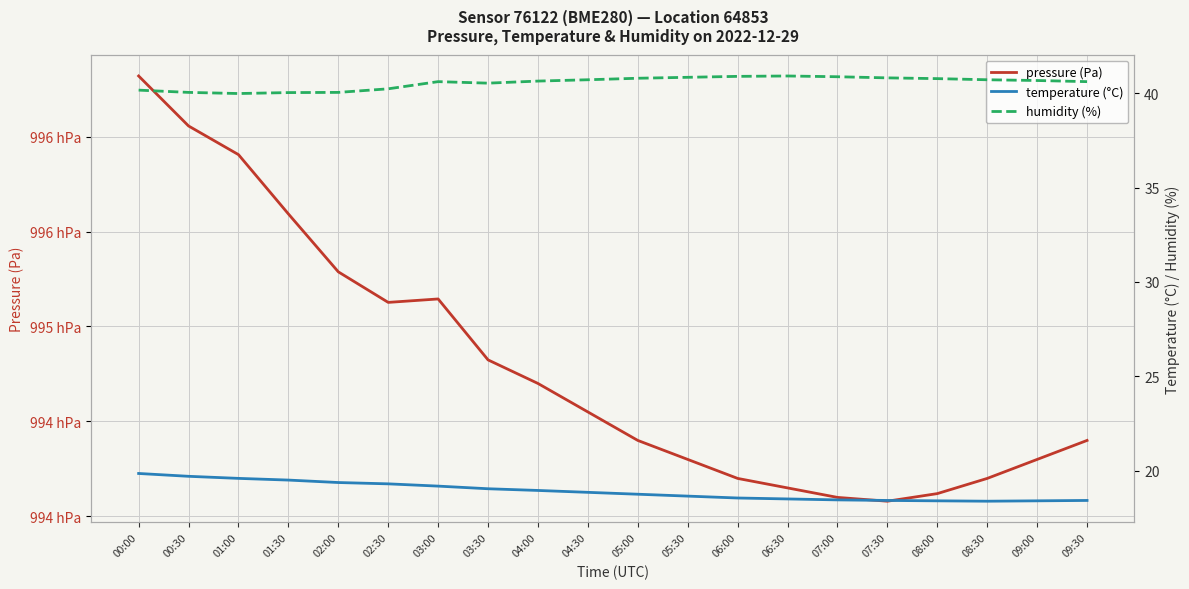

Where is the first local maximum for humidity (%)?

03:00